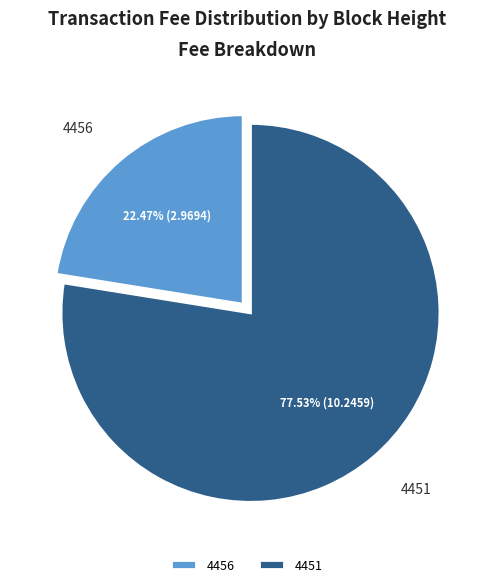

What percentage is the 4456 slice, to the nearest percent?

22%